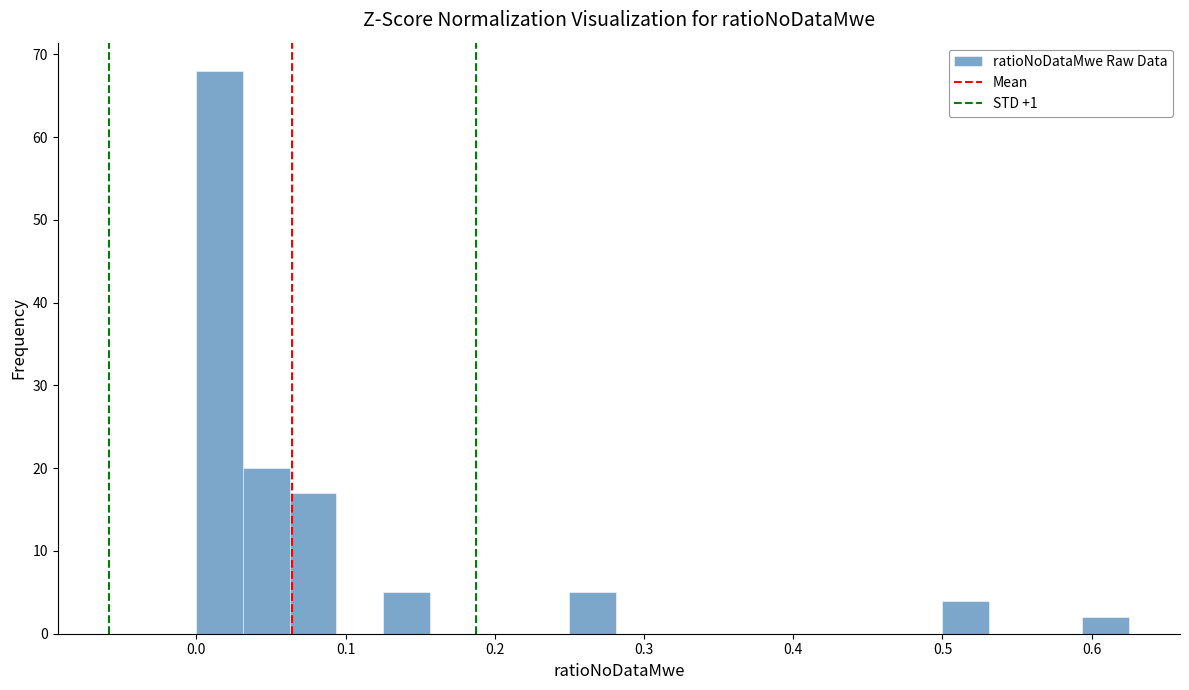

Read against the x-axis, roughly where is the centre of the tallest bar?

0.02